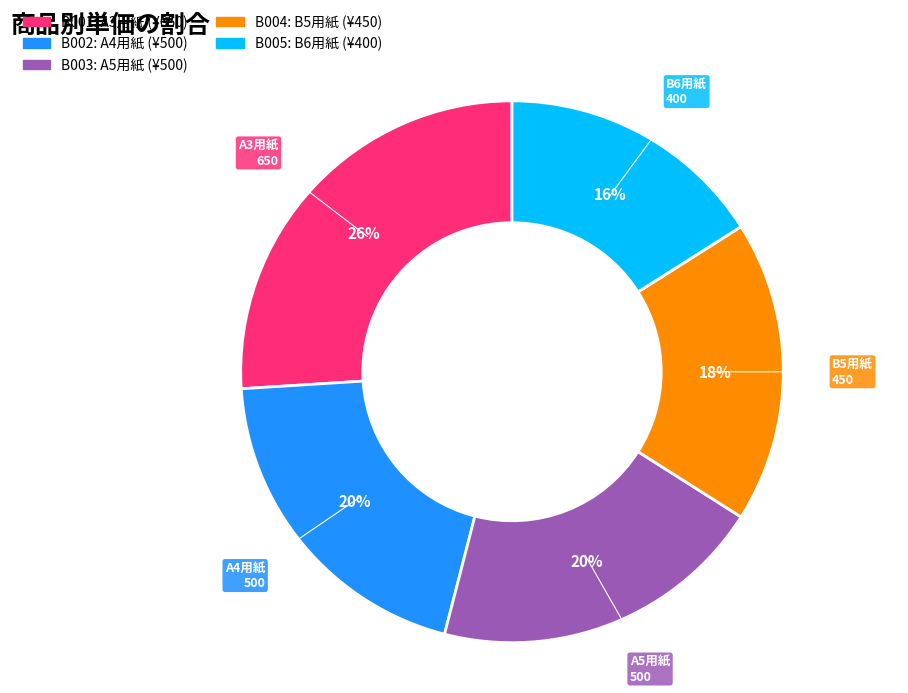

Count the number of slices in the pie.

5